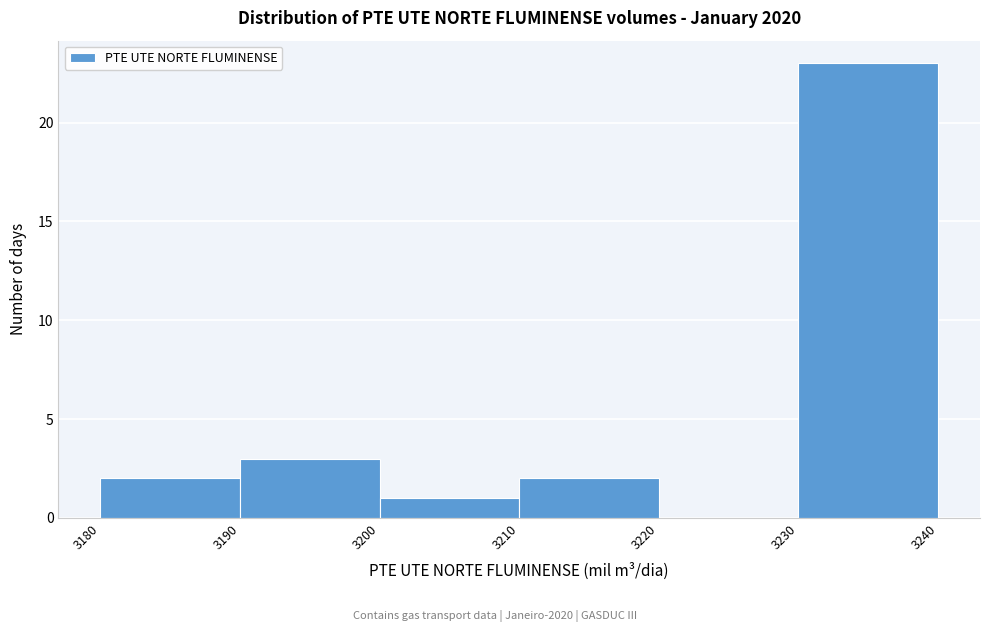

How tall is the bar that spans 3190 to 3200 on the x-axis? The values are not printed on the chart, so give them approximately, as read against the axis.

3